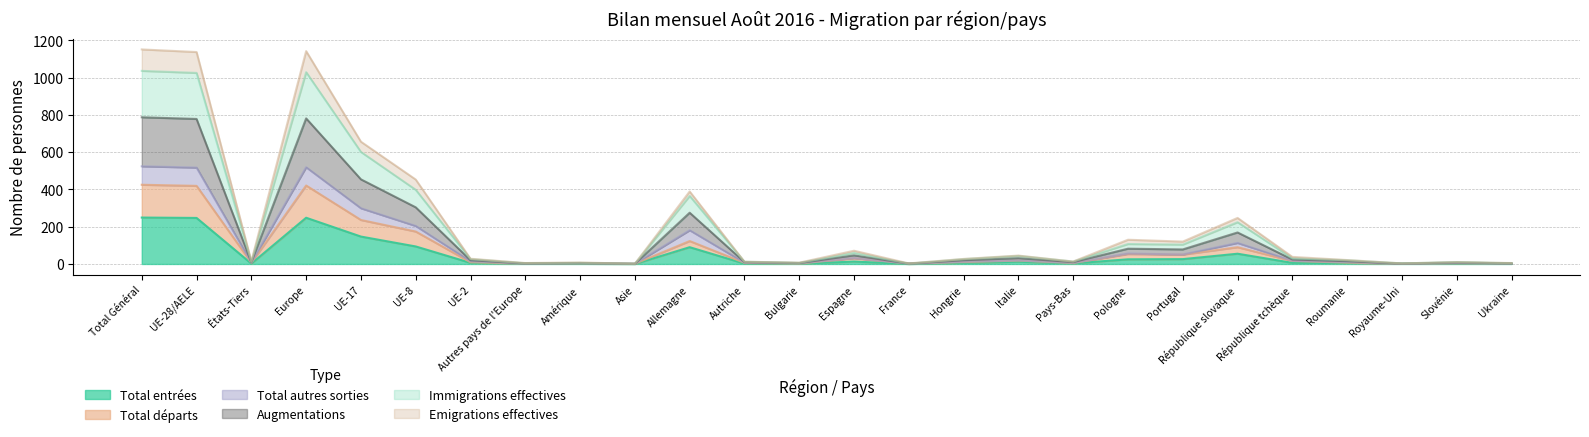

Where is the first local minimum for Emigrations effectives?

États-Tiers